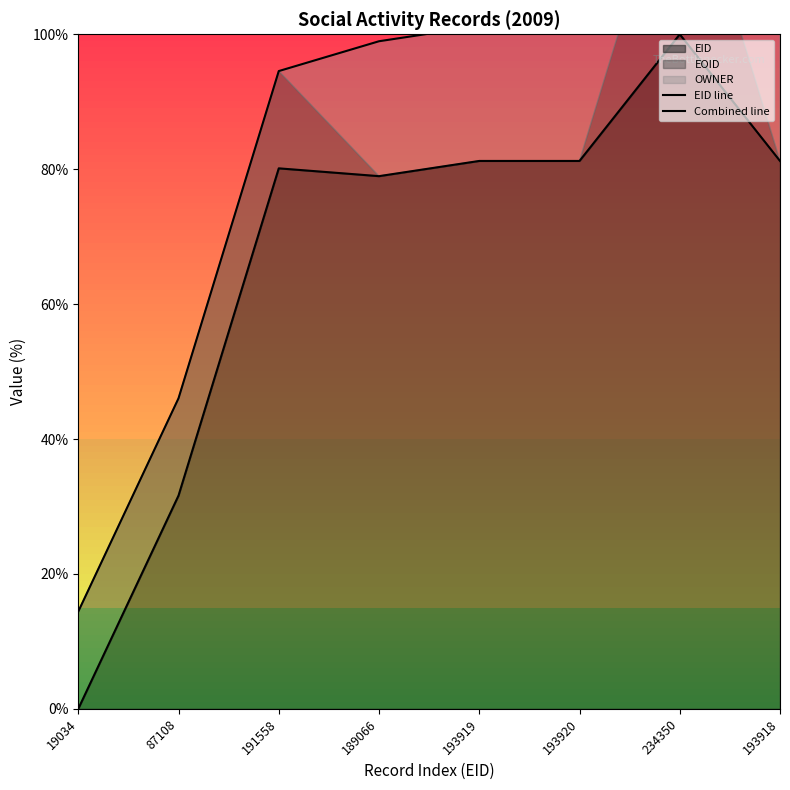

True or false: Combined line and EID line intersect in this chart.

False